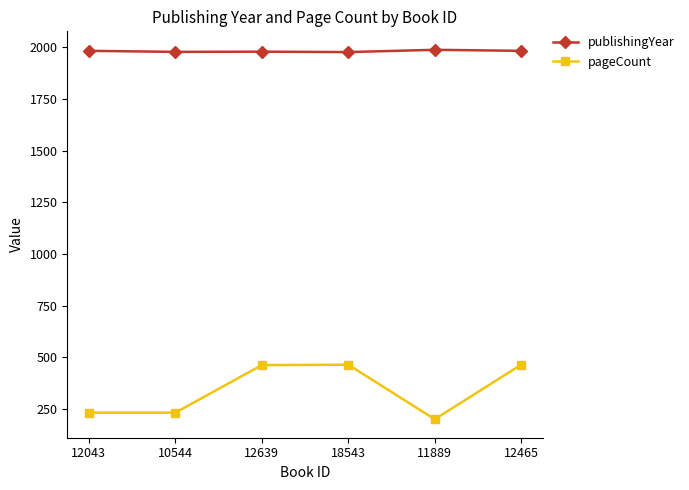

What is the difference between the maximum and minimum values in the pageCount series?

264